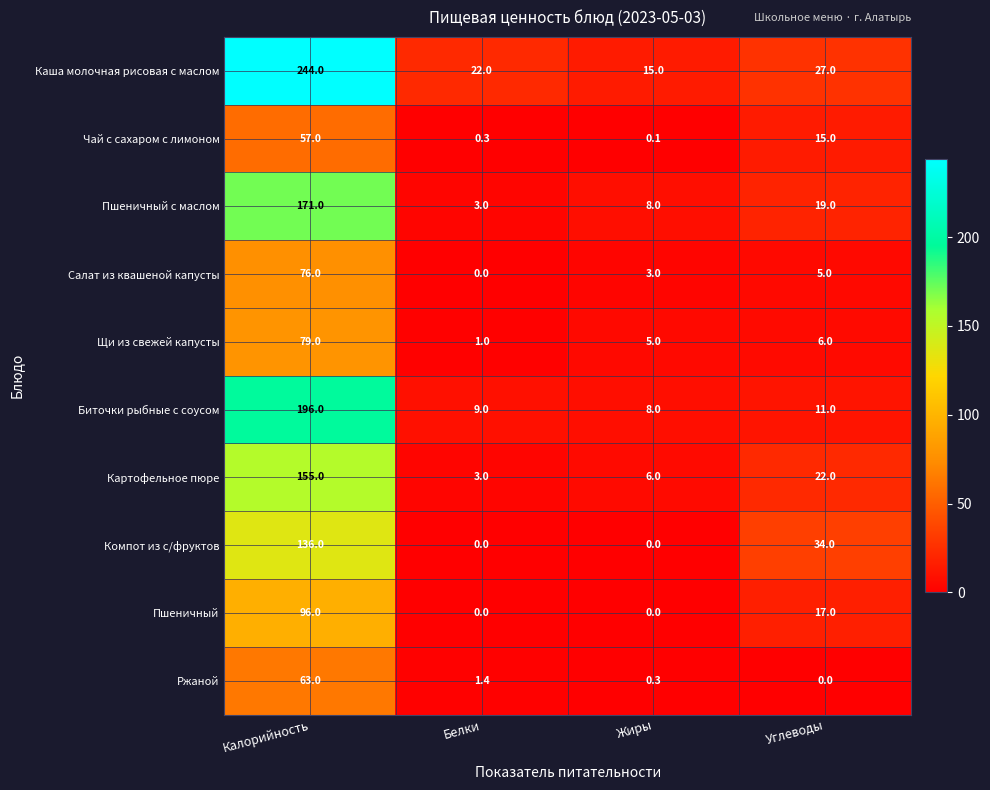

Where is Салат из квашеной капусты nearest to the value 38?

Углеводы